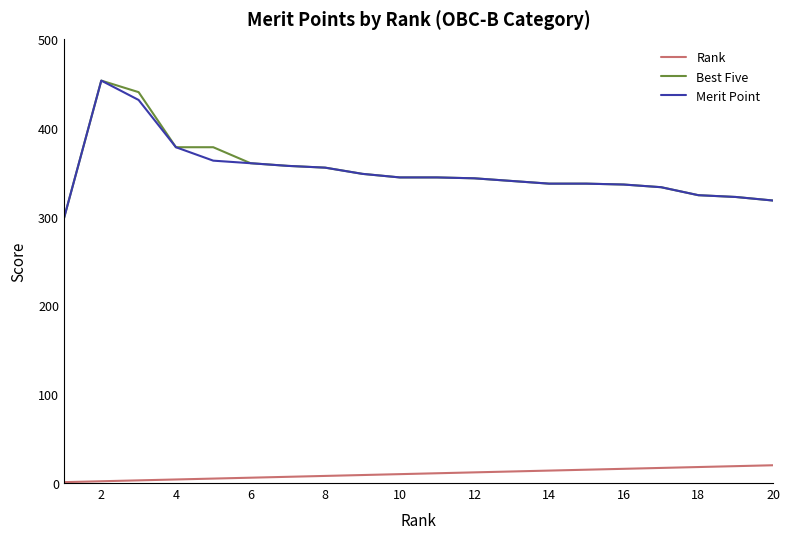

True or false: Merit Point and Rank intersect in this chart.

False